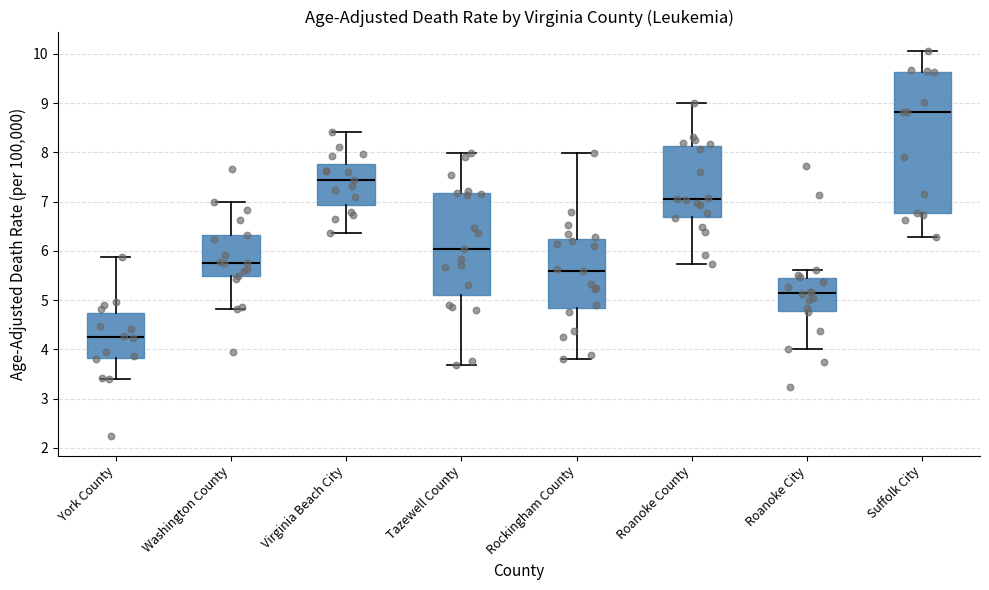

Reading left to right, transcribe this box plot: for each box, give where its median line is, the range the box spans, and where its two whiskers end, as read against the y-axis. The values are not printed on the chart, so give them approximately, as read against the axis.

York County: median 4.2, box 3.8 to 4.7, whiskers 3.4 to 5.9
Washington County: median 5.8, box 5.5 to 6.3, whiskers 4.8 to 7.0
Virginia Beach City: median 7.4, box 6.9 to 7.8, whiskers 6.4 to 8.4
Tazewell County: median 6.0, box 5.1 to 7.2, whiskers 3.7 to 8.0
Rockingham County: median 5.6, box 4.8 to 6.2, whiskers 3.8 to 8.0
Roanoke County: median 7.0, box 6.7 to 8.1, whiskers 5.7 to 9.0
Roanoke City: median 5.1, box 4.8 to 5.4, whiskers 4.0 to 5.6
Suffolk City: median 8.8, box 6.8 to 9.6, whiskers 6.3 to 10.1